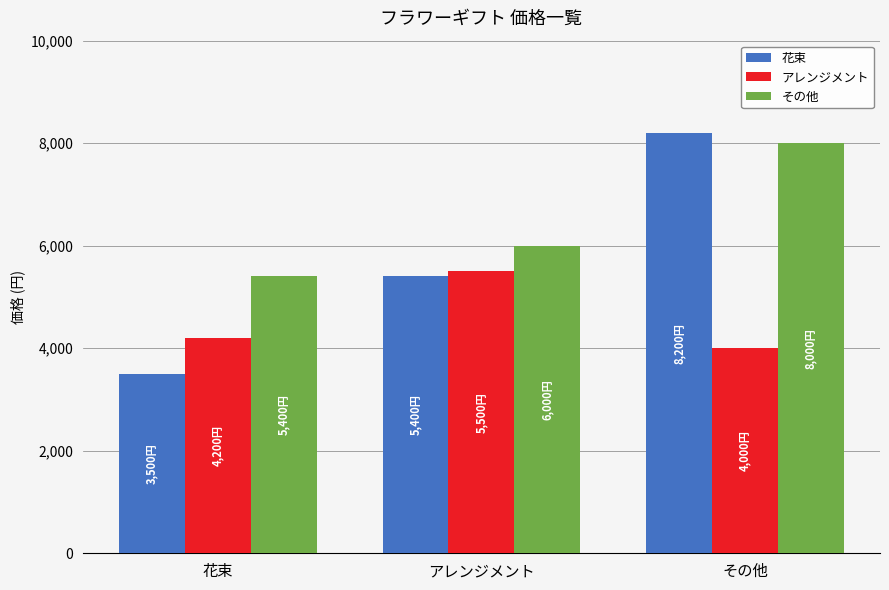

Where is アレンジメント nearest to the value 4750?

花束